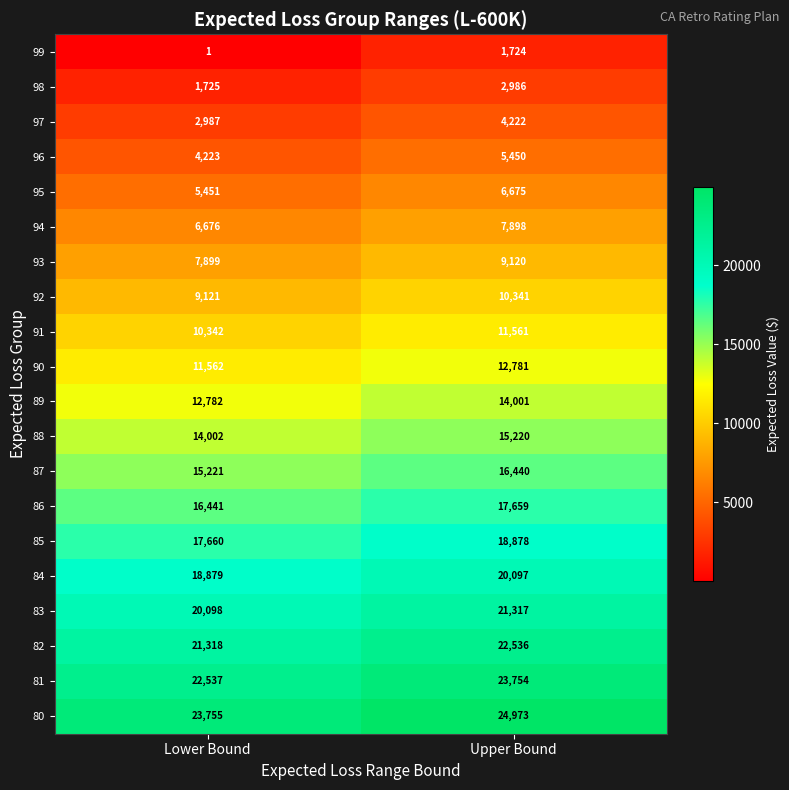

The 95 series shows 5451 at Lower Bound. True or false?

True